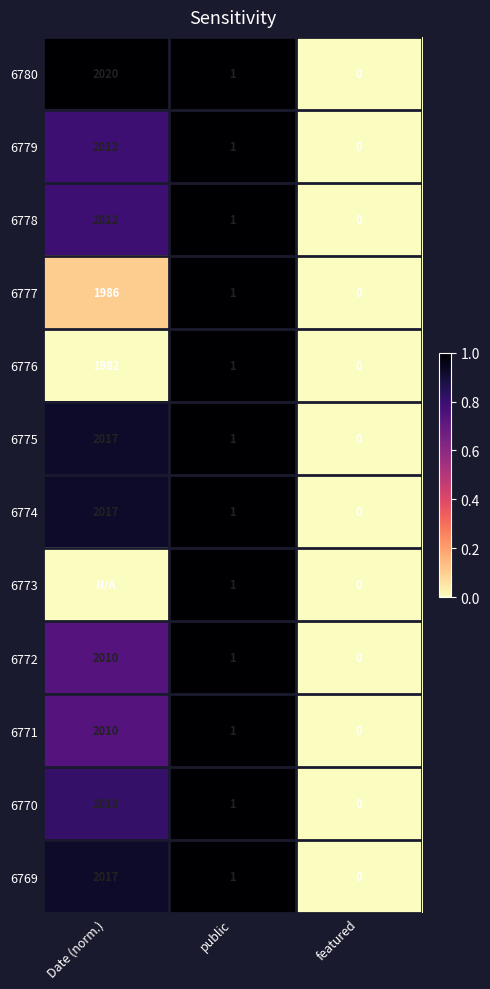

Rank the categories by 6777 value from highest to lowest.

Date (norm.), public, featured